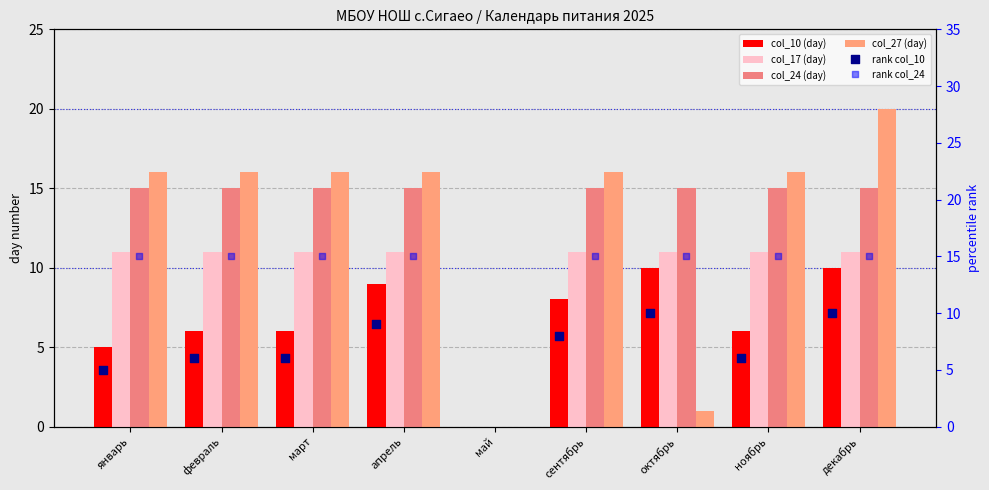

Which series contains the highest Y value?

col_27 (day)